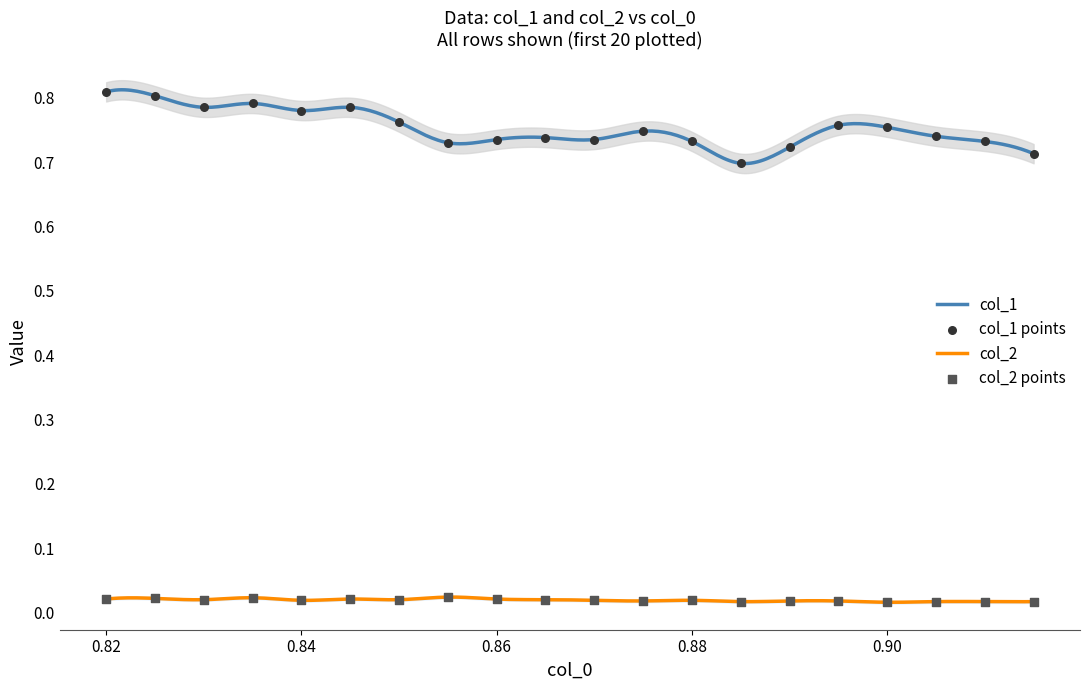

At how many categories does at least one series exceed 0?

20